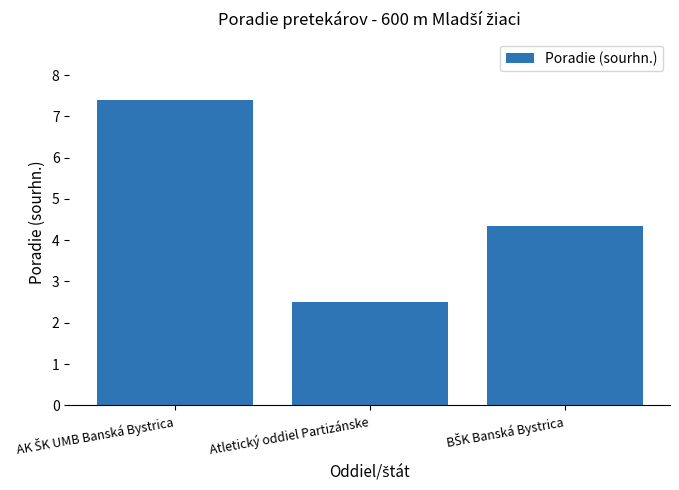

What is the difference between the second highest and minimum values?

1.8